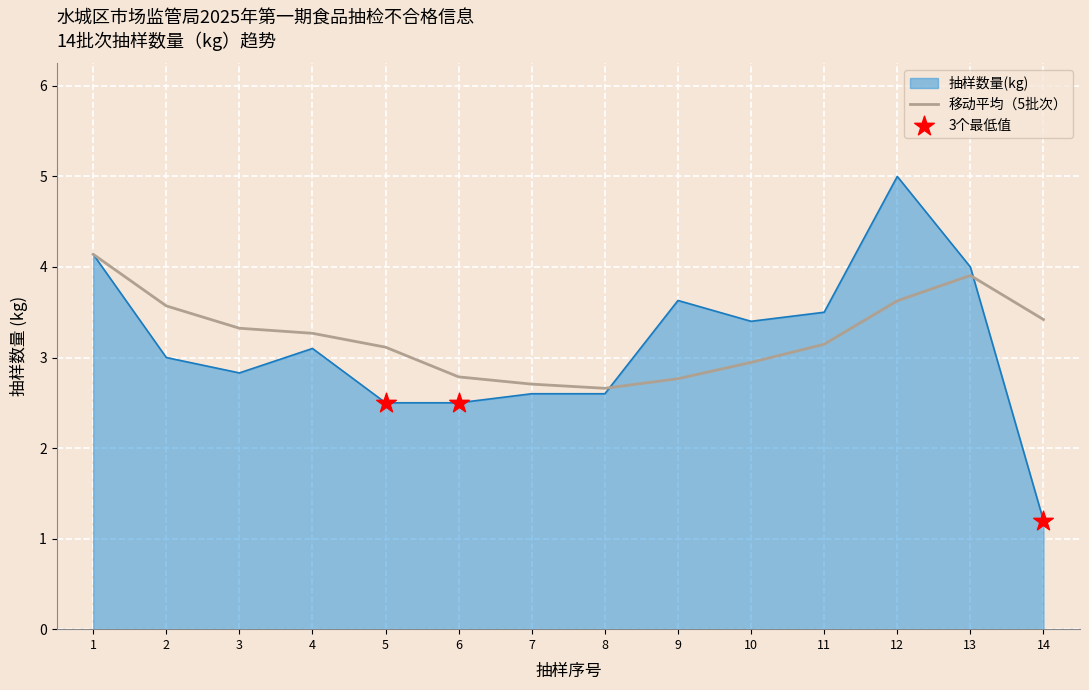

Which series has the widest spread of values?

抽样数量(kg)